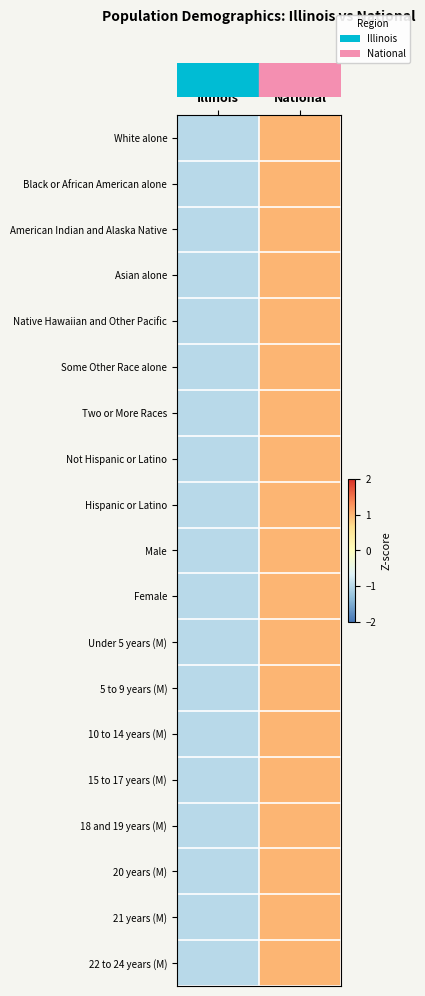

Which series has the largest total across all categories?

row_0